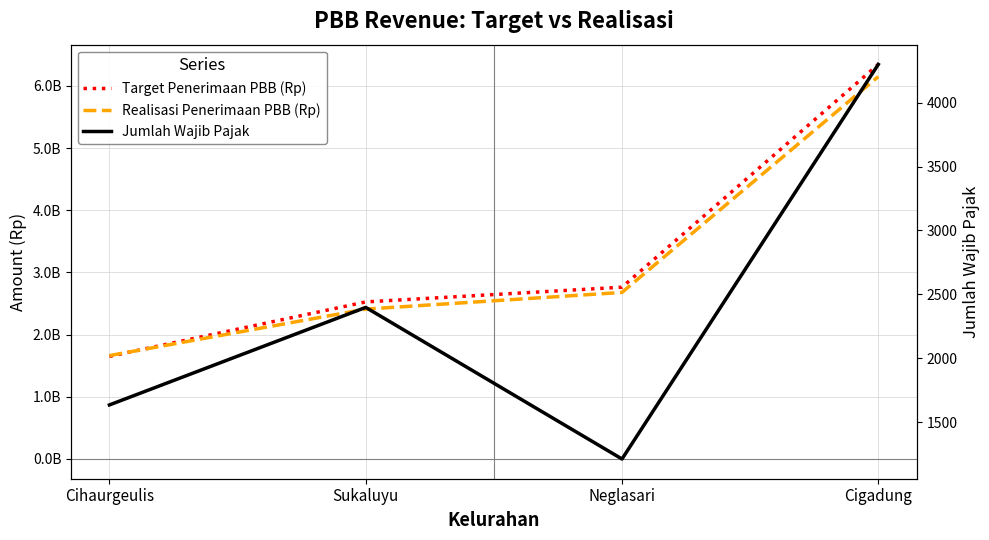

Which series changed the most between Cihaurgeulis and Cigadung?

Target Penerimaan PBB (Rp)